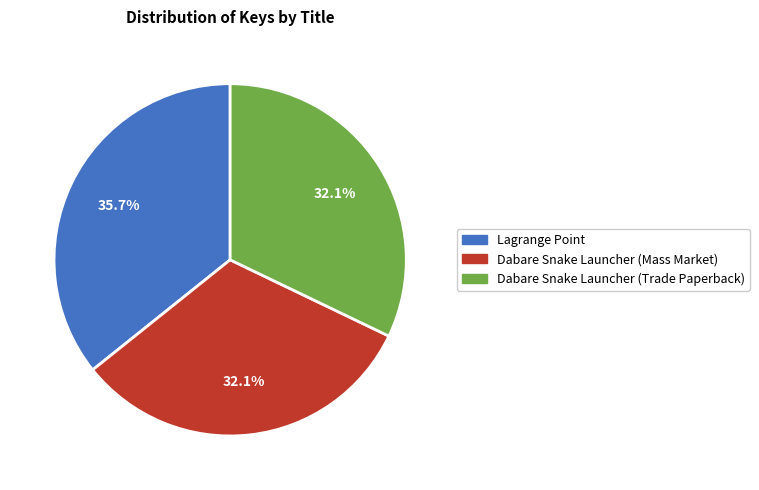

To the nearest percent, what is the combined percentage of Dabare Snake Launcher (Trade Paperback) and Dabare Snake Launcher (Mass Market)?

64%